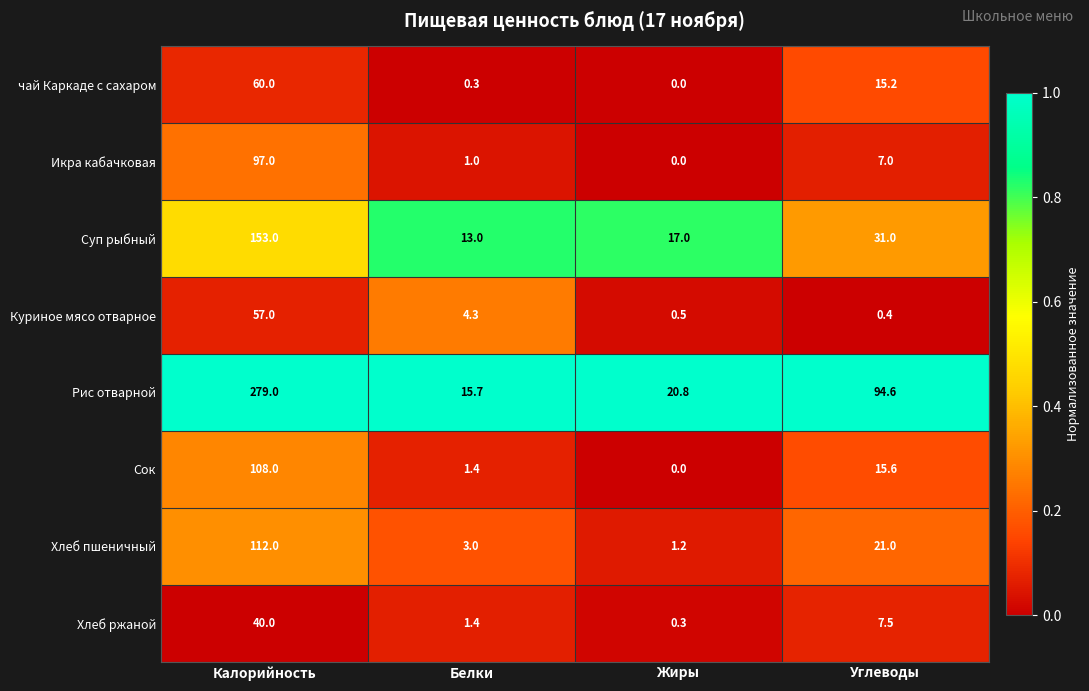

Which label corresponds to the smallest value in the chart?

Жиры